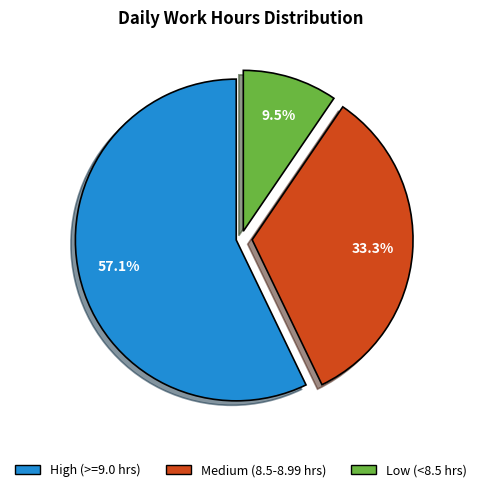

Does any single category account for the majority?

Yes